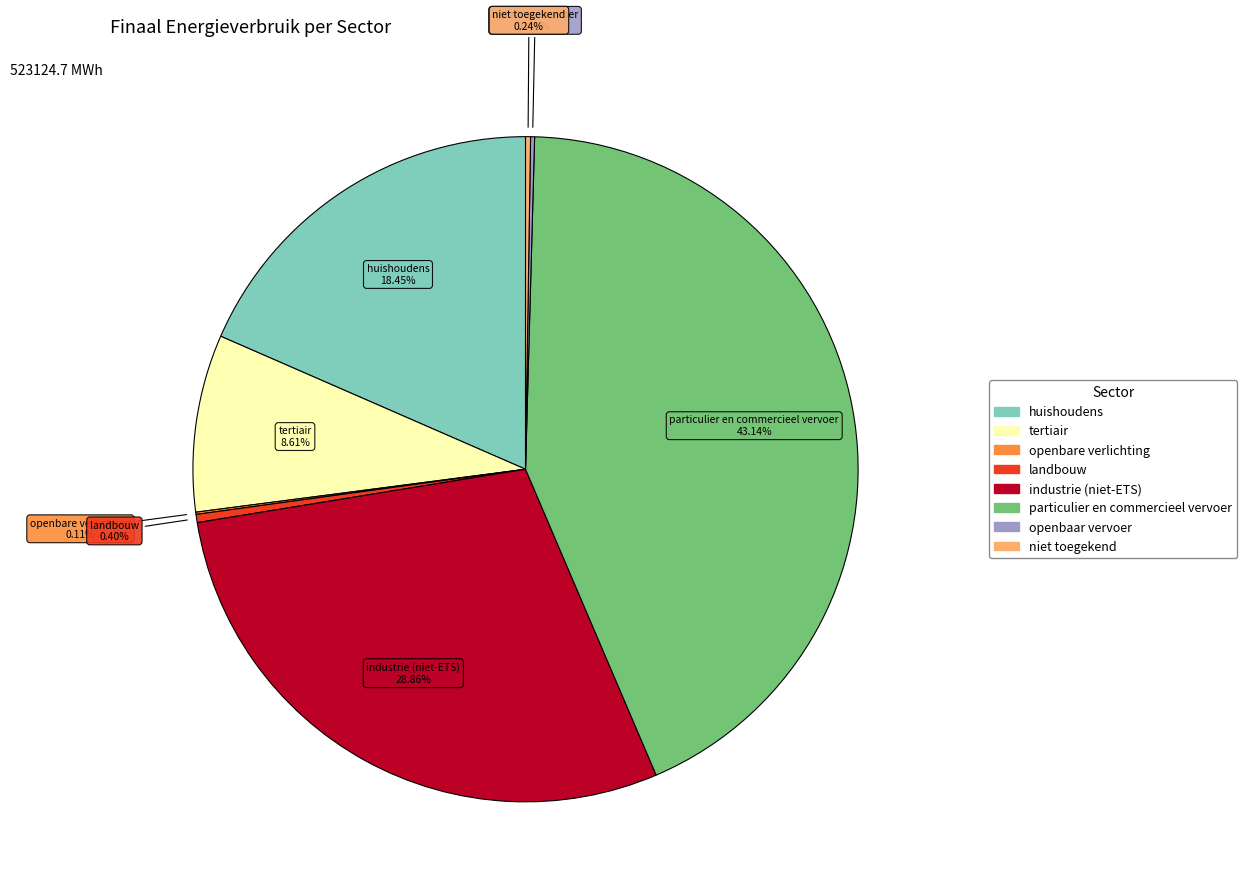

Is there any slice that represents more than half of the pie?

No